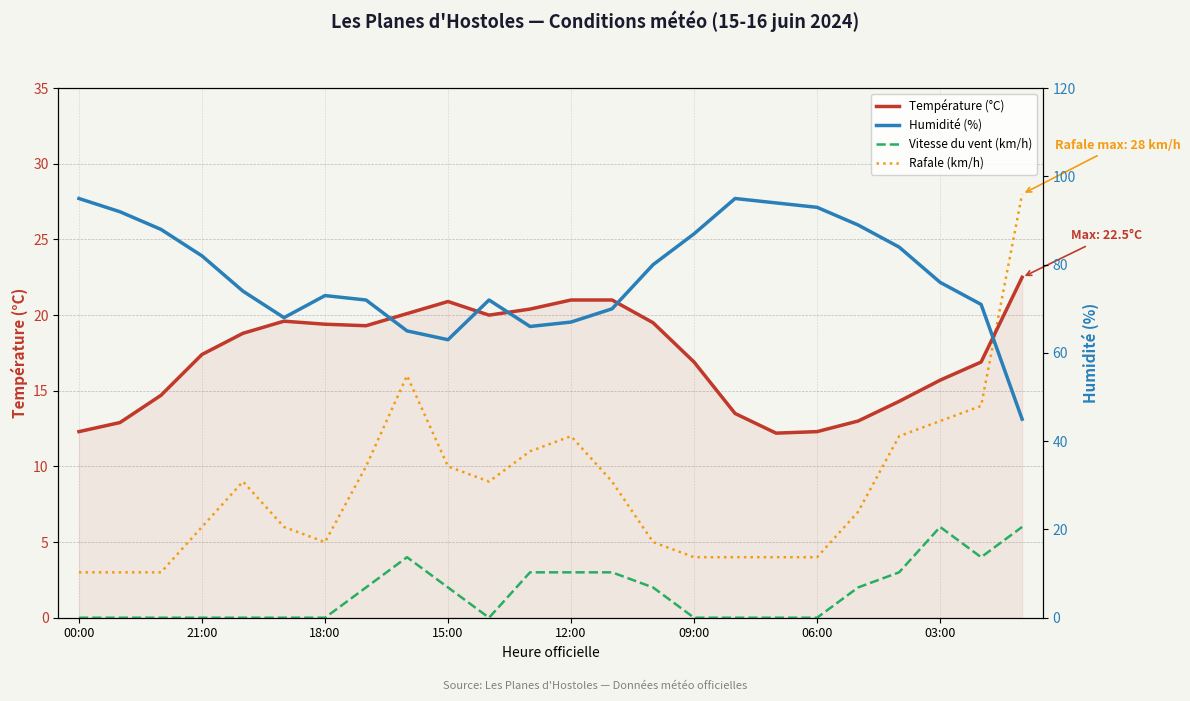

How many data points in Température (°C) are less than 18?

12